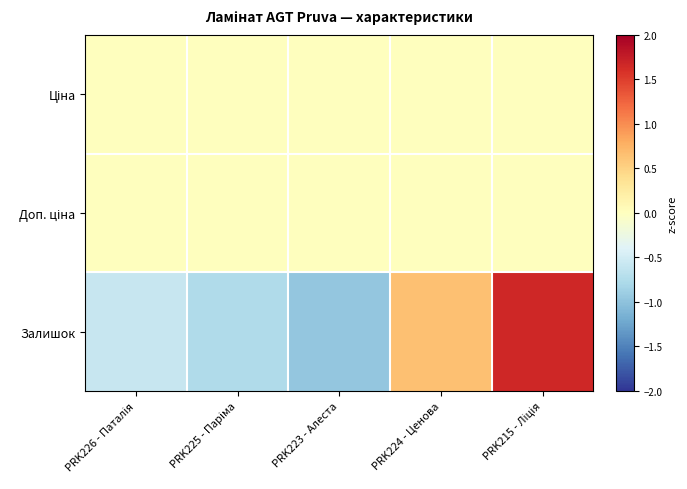

What is the total value across all series at PRK215 - Ліція?

1.7